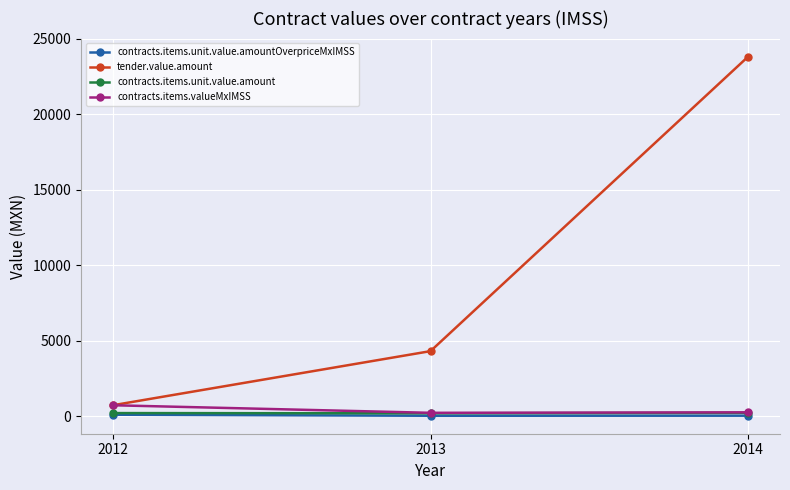

What is the value of the tender.value.amount point at the 1st from the left?

727.3